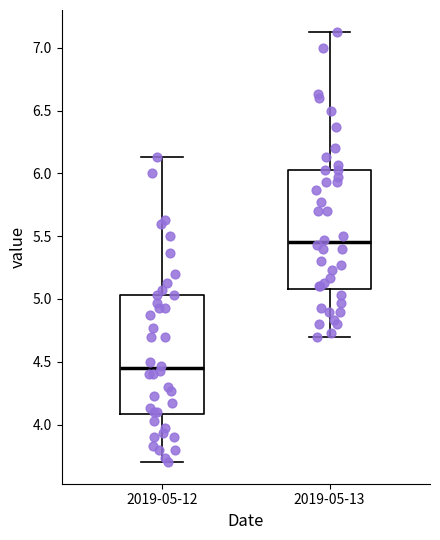

Reading left to right, transcribe this box plot: for each box, give where its median line is, the range the box spans, and where its two whiskers end, as read against the y-axis. The values are not printed on the chart, so give them approximately, as read against the axis.

2019-05-12: median 4.45, box 4.10 to 5.05, whiskers 3.70 to 6.15
2019-05-13: median 5.45, box 5.10 to 6.05, whiskers 4.70 to 7.15